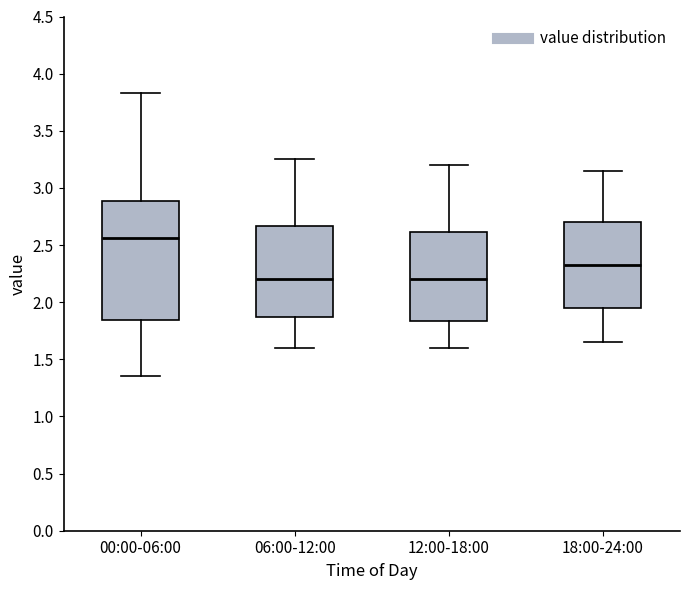

Reading left to right, transcribe this box plot: for each box, give where its median line is, the range the box spans, and where its two whiskers end, as read against the y-axis. The values are not printed on the chart, so give them approximately, as read against the axis.

00:00-06:00: median 2.55, box 1.85 to 2.90, whiskers 1.35 to 3.85
06:00-12:00: median 2.20, box 1.85 to 2.65, whiskers 1.60 to 3.25
12:00-18:00: median 2.20, box 1.85 to 2.60, whiskers 1.60 to 3.20
18:00-24:00: median 2.35, box 1.95 to 2.70, whiskers 1.65 to 3.15